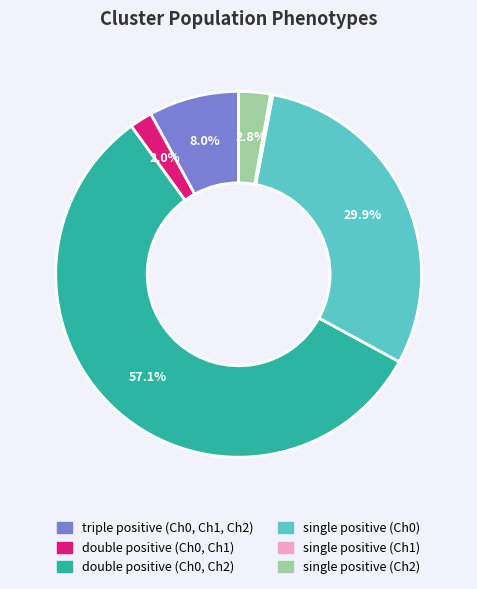

Is there a majority slice in this chart?

Yes